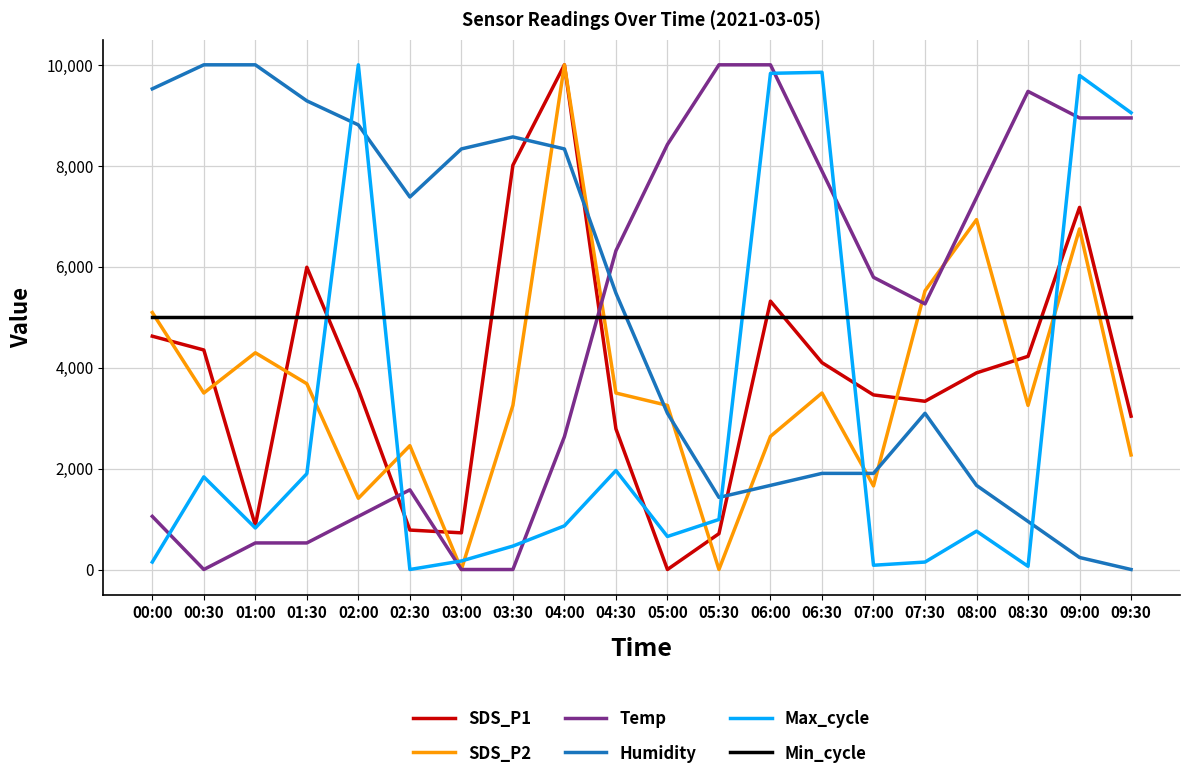

Where is the first local maximum for SDS_P1?

01:30